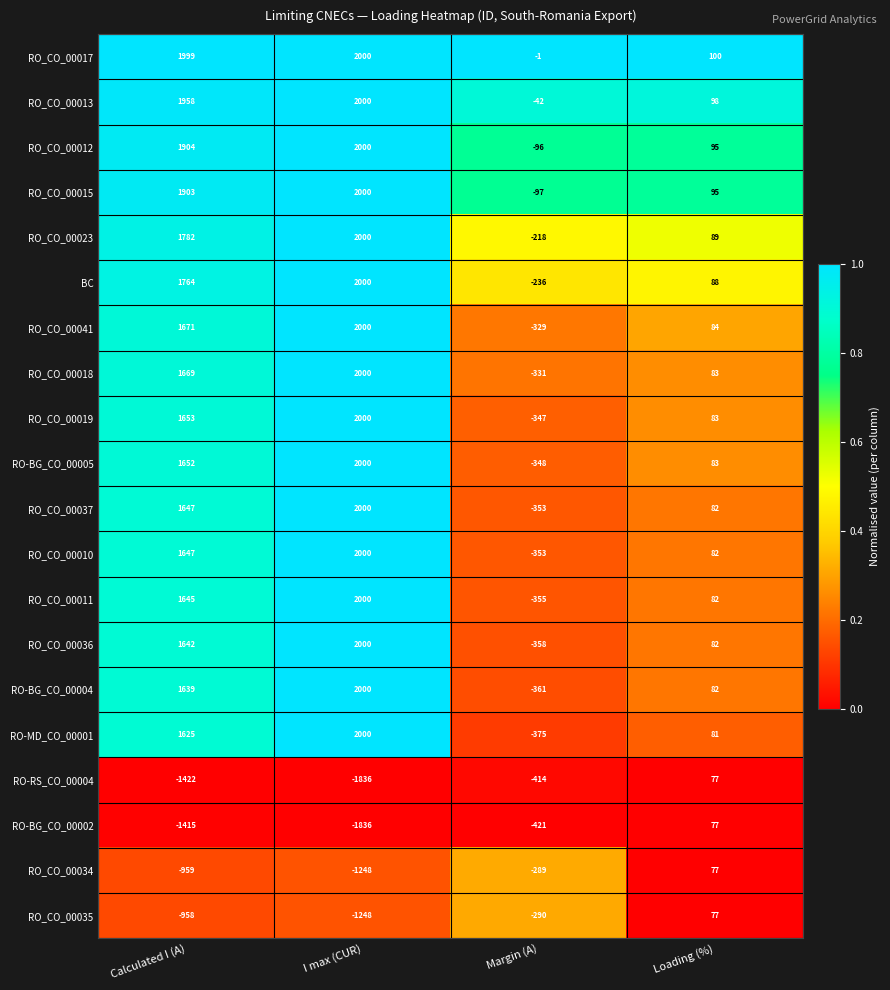

Is it true that RO-BG_CO_00005 equals 2963 at Calculated I (A)?

False